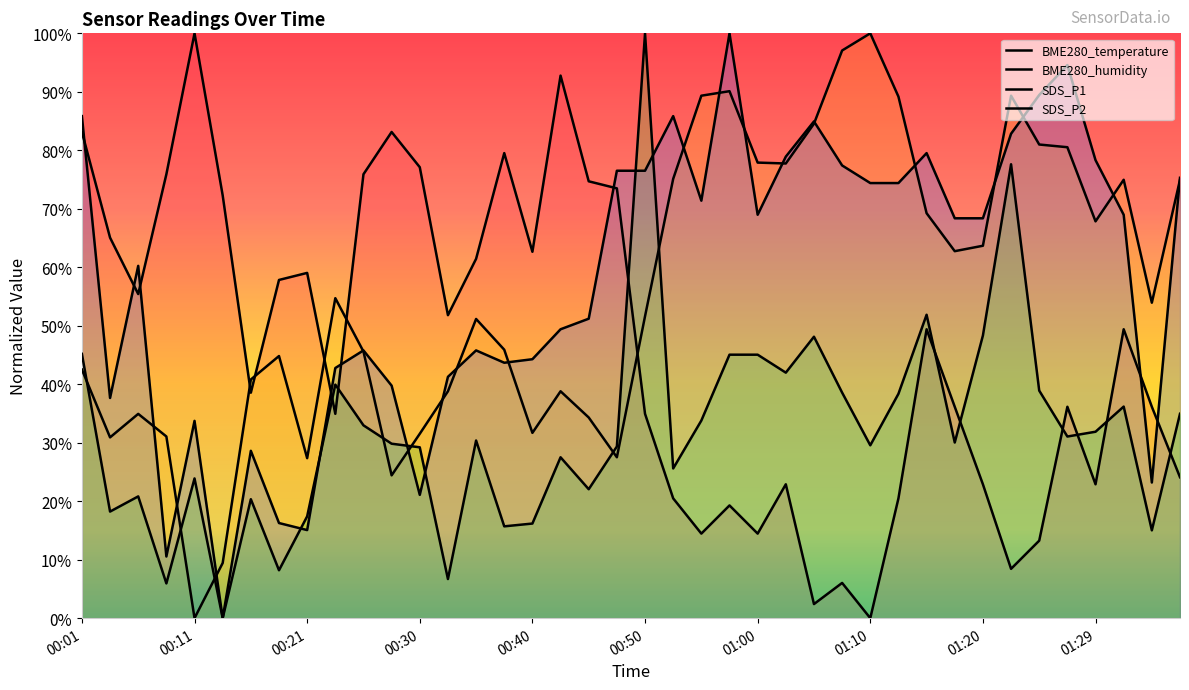

How many times do BME280_humidity and SDS_P1 cross each other?

7